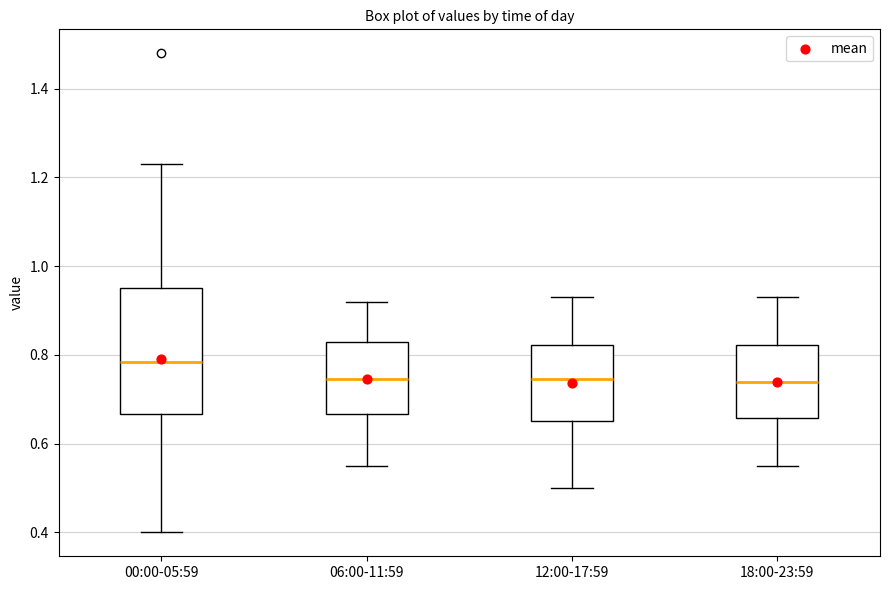

Reading left to right, transcribe this box plot: for each box, give where its median line is, the range the box spans, and where its two whiskers end, as read against the y-axis. The values are not printed on the chart, so give them approximately, as read against the axis.

00:00-05:59: median 0.78, box 0.66 to 0.96, whiskers 0.40 to 1.24
06:00-11:59: median 0.74, box 0.66 to 0.84, whiskers 0.56 to 0.92
12:00-17:59: median 0.74, box 0.66 to 0.82, whiskers 0.50 to 0.94
18:00-23:59: median 0.74, box 0.66 to 0.82, whiskers 0.56 to 0.94